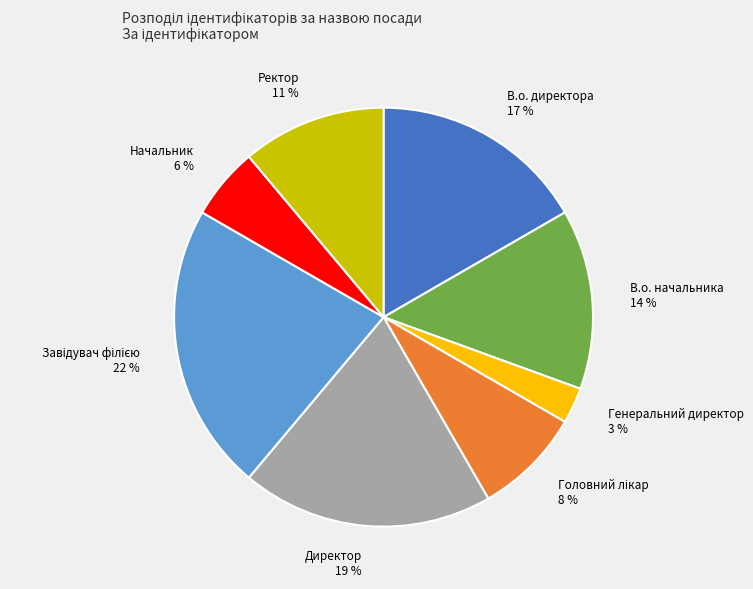

To the nearest percent, what is the average slice percentage?

12%